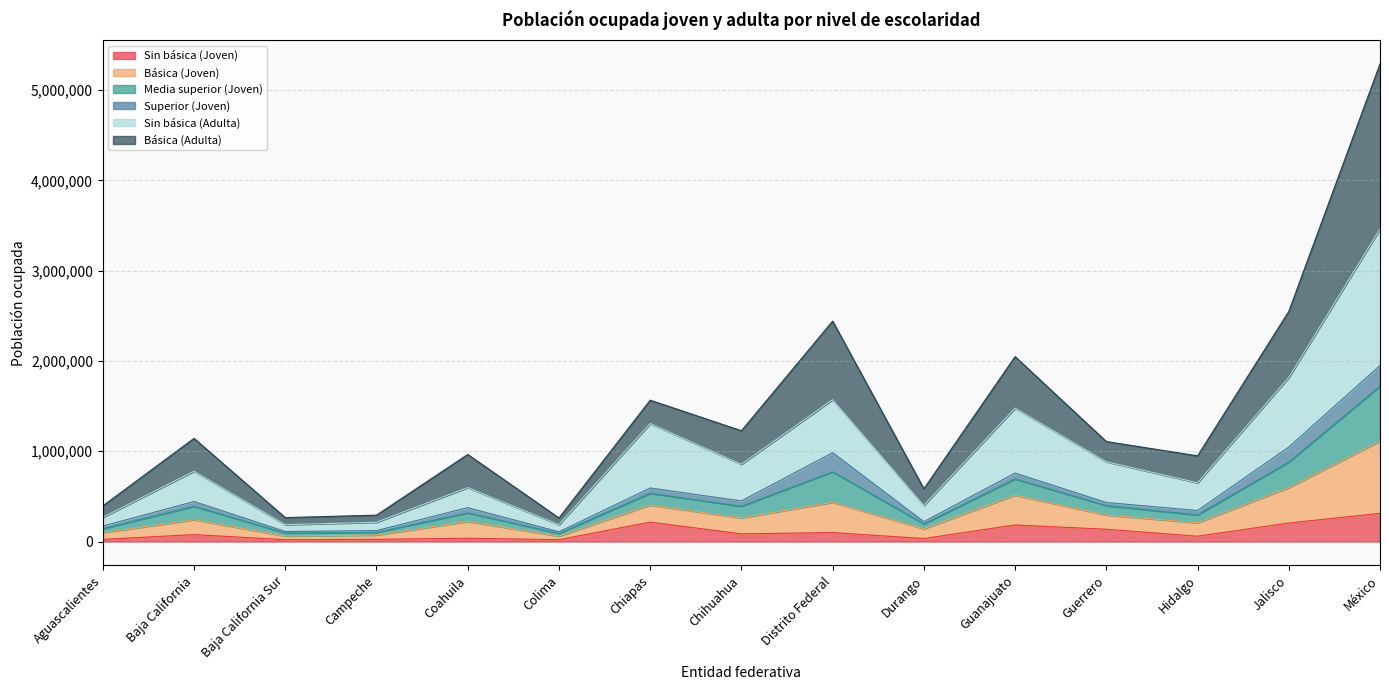

At which category is the sum across all series the highest?

México